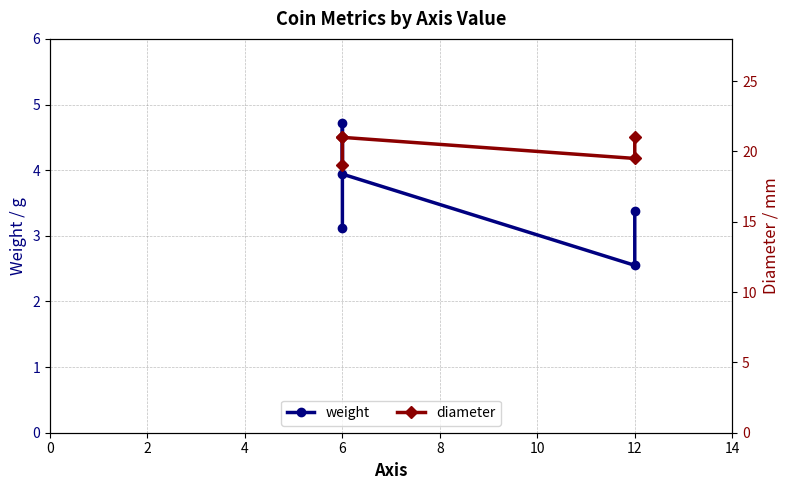

What is the difference between the maximum and minimum values in the diameter series?

2.0